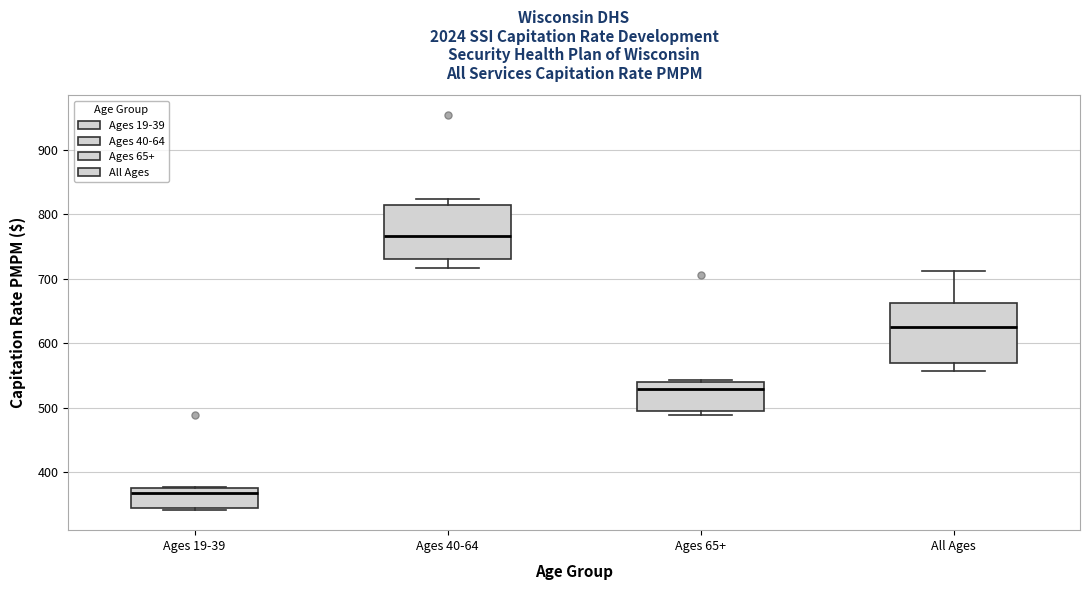

Reading left to right, transcribe this box plot: for each box, give where its median line is, the range the box spans, and where its two whiskers end, as read against the y-axis. The values are not printed on the chart, so give them approximately, as read against the axis.

Ages 19-39: median 370, box 340 to 380, whiskers 340 (just below the box's lower edge) to 380
Ages 40-64: median 770, box 730 to 820, whiskers 720 to 820 (just above the box's upper edge)
Ages 65+: median 530, box 490 to 540, whiskers 490 (just below the box's lower edge) to 540
All Ages: median 620, box 570 to 660, whiskers 560 to 710